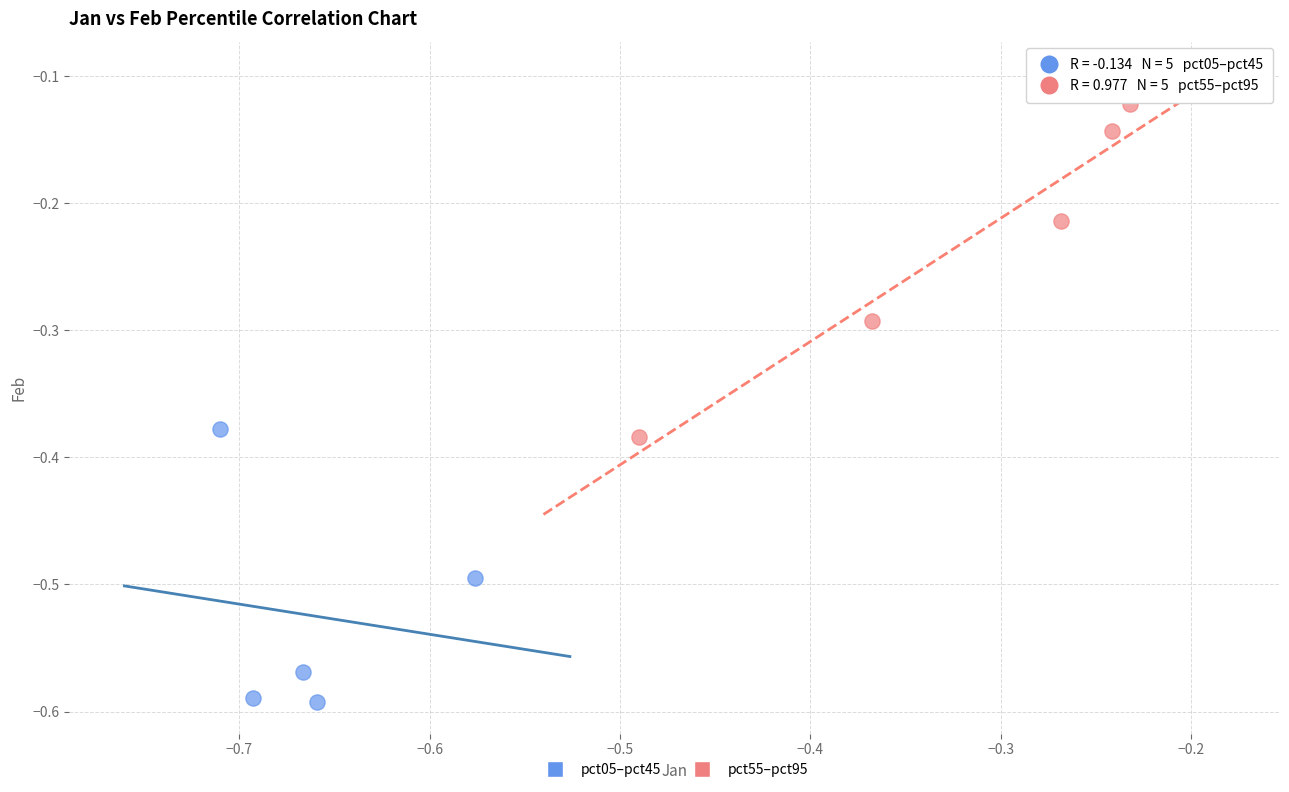

Which series reaches the minimum Y coordinate?

pct05–pct45